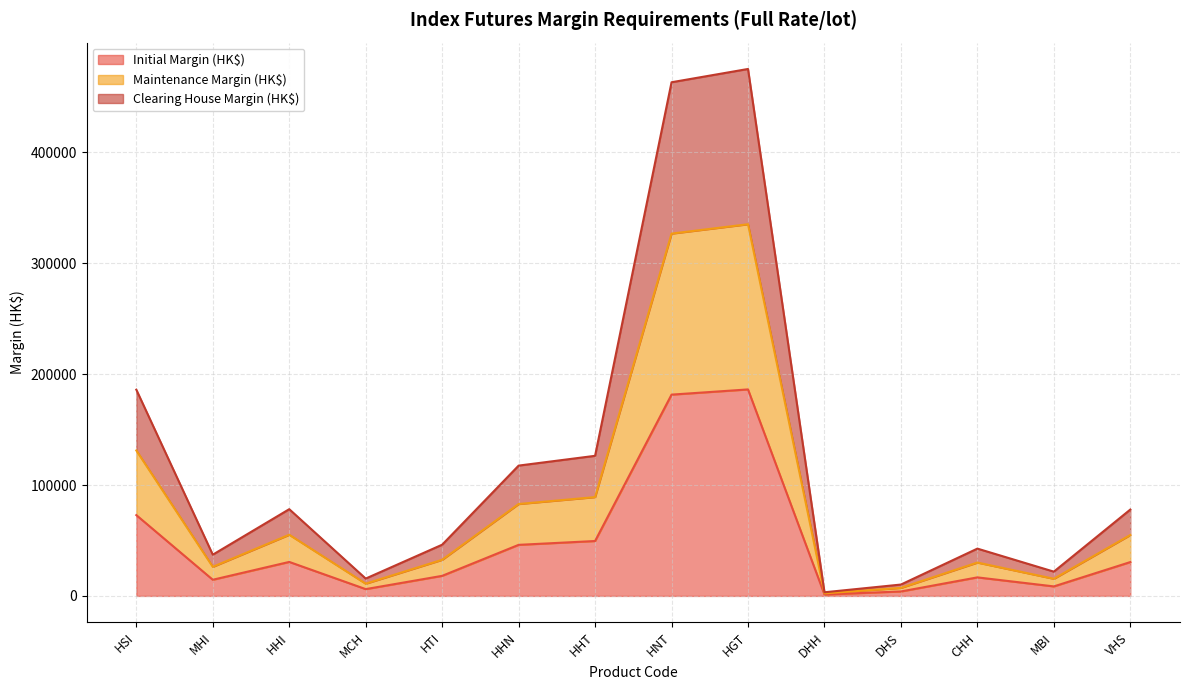

How many lines are shown in the chart?

3